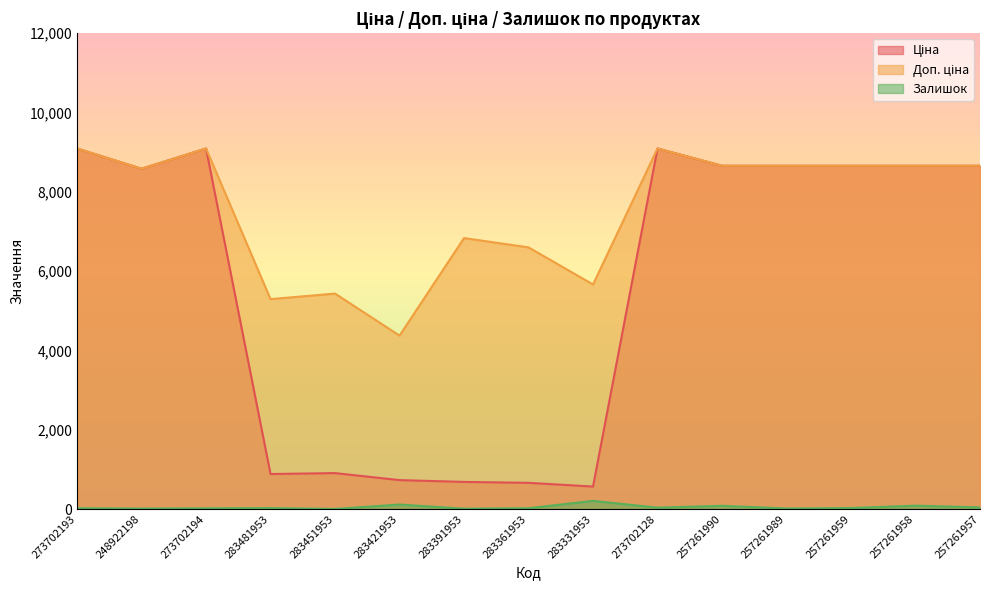

Count the number of categories in the chart.

15